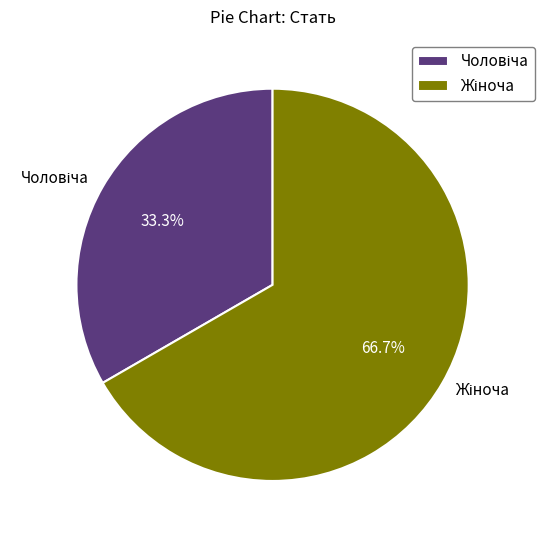

Does any single category account for the majority?

Yes